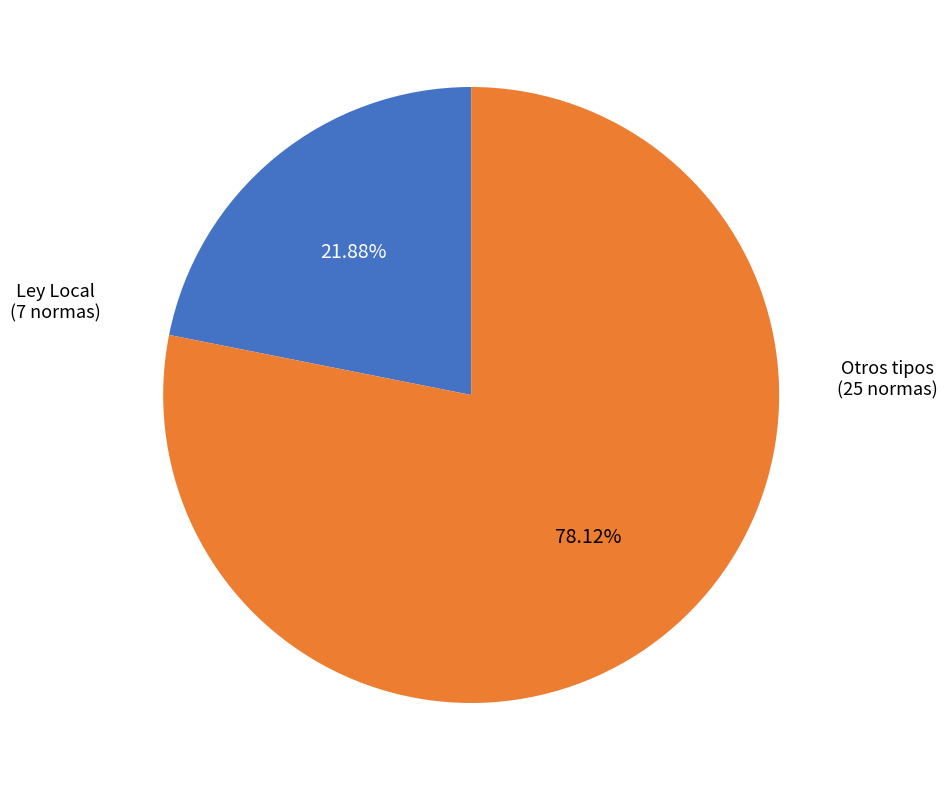

Is there any slice that represents more than half of the pie?

Yes